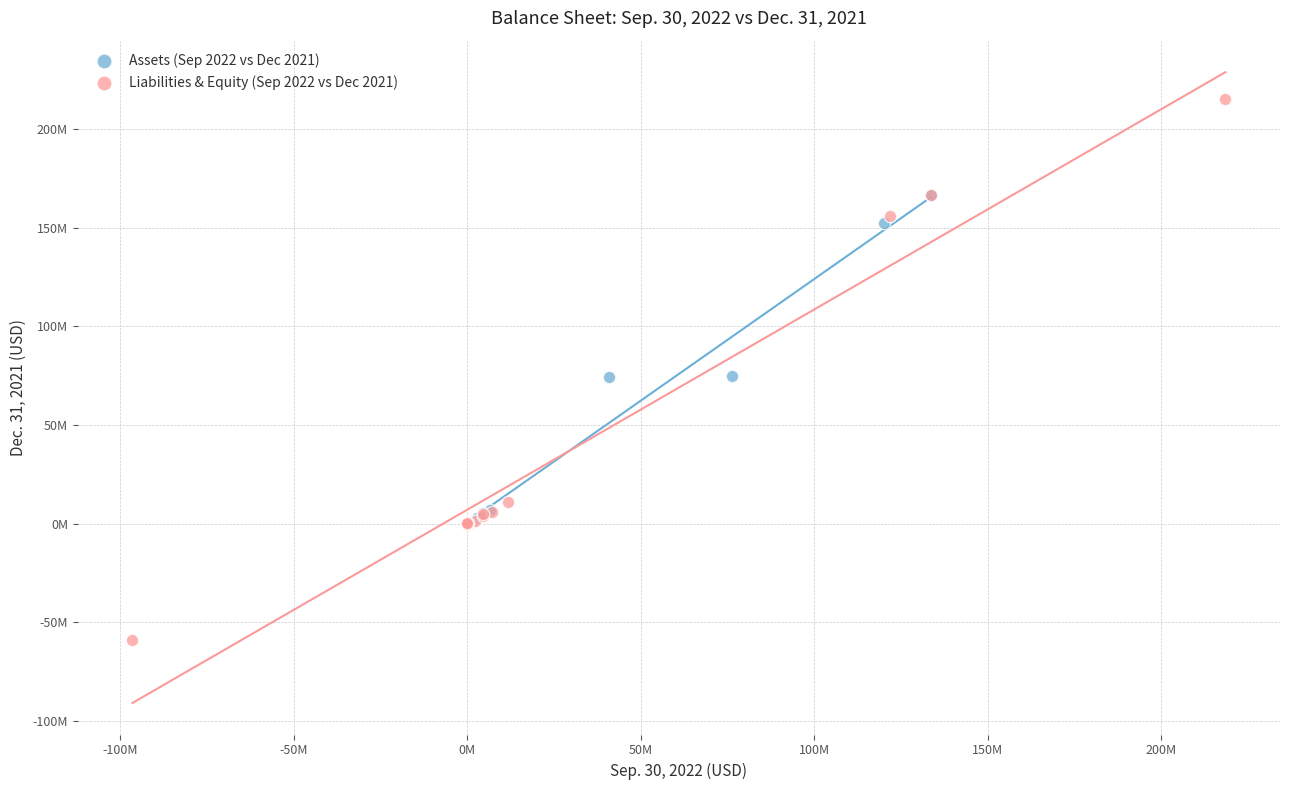

What are all the series names shown in the legend?

Assets (Sep 2022 vs Dec 2021), Liabilities & Equity (Sep 2022 vs Dec 2021)